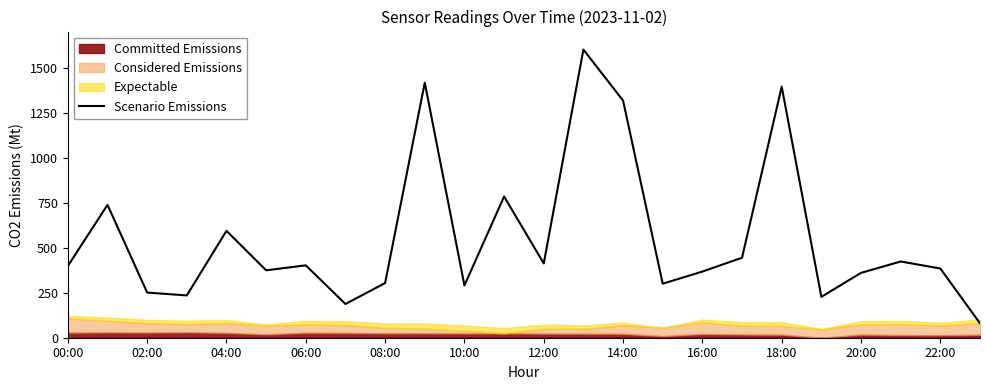

True or false: Scenario Emissions has a value of 412.5 at 12:00.

True